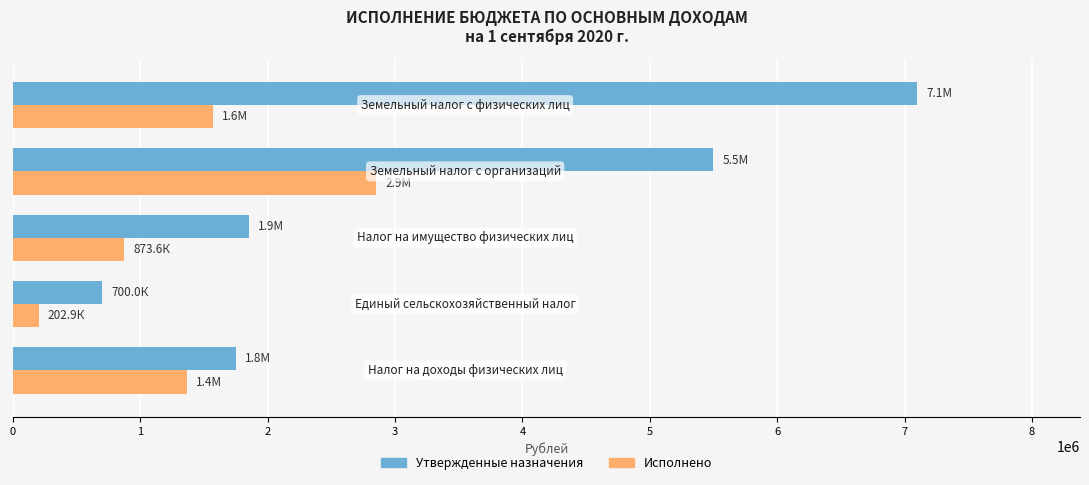

Which series has the largest range (max minus min)?

Утвержденные назначения